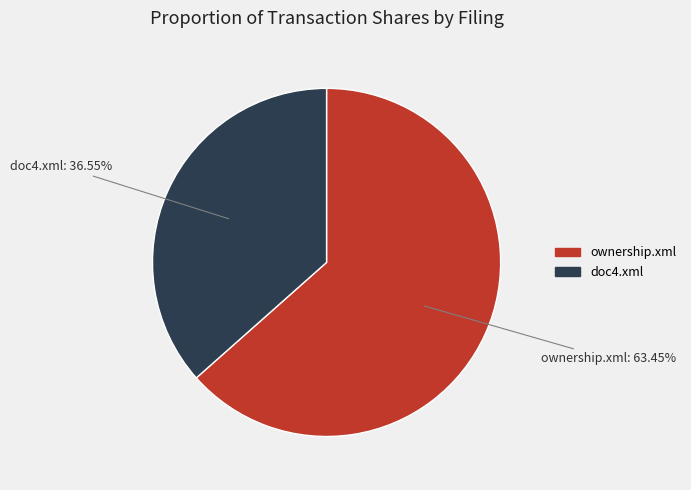

Approximately how many times larger is the value at doc4.xml compared to ownership.xml?

0.6